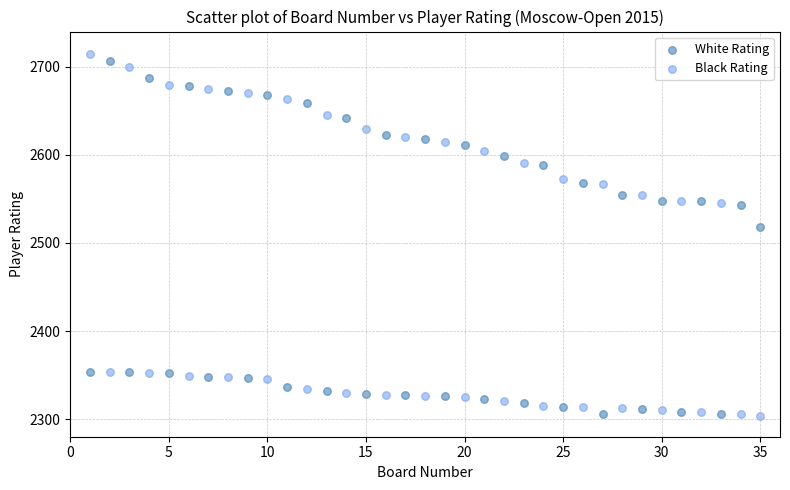

In the White Rating series, what Y value is closest to 2506?

2518